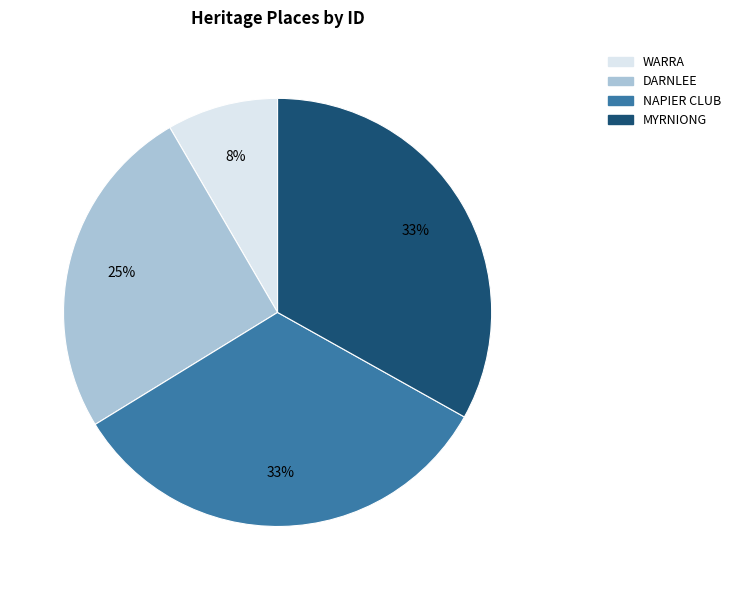

The MYRNIONG slice represents 22% of the pie. True or false?

False